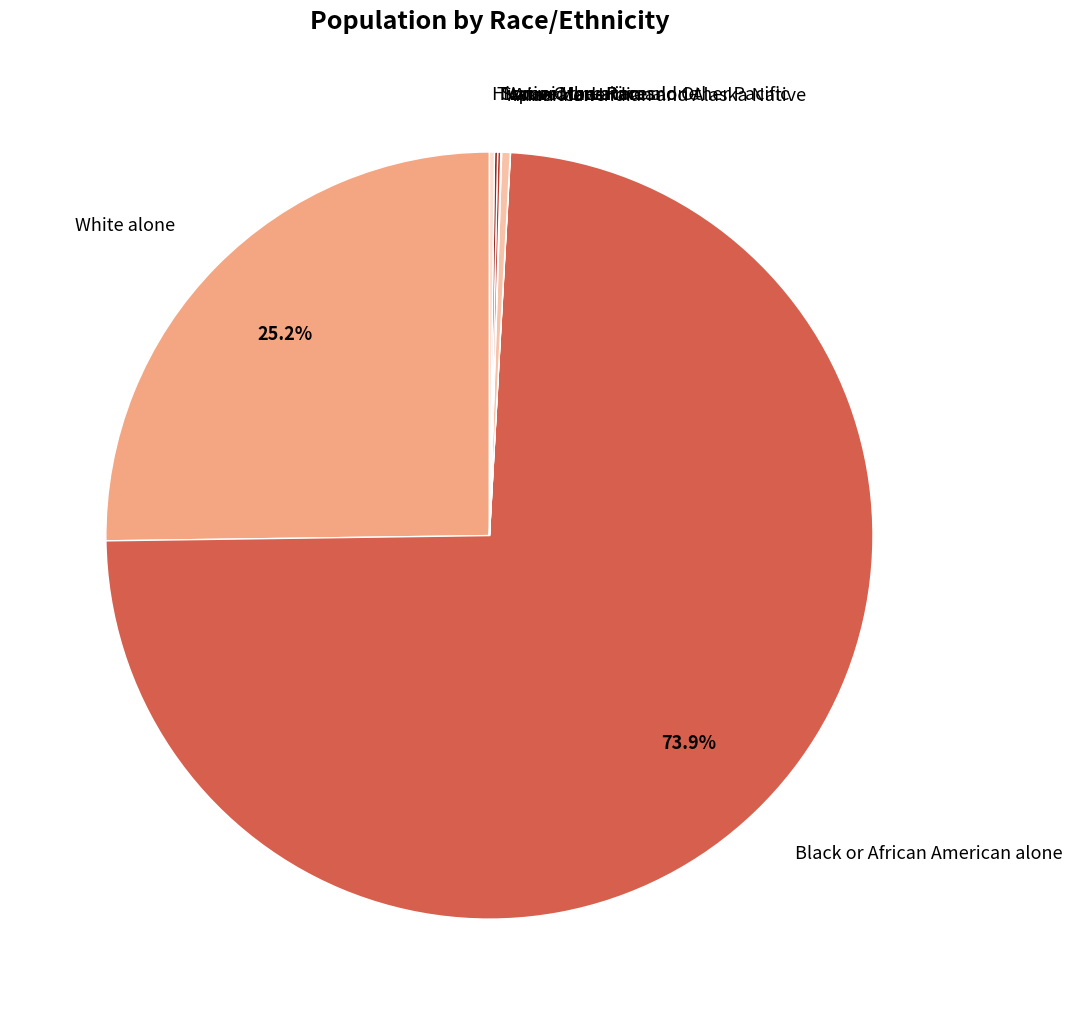

Which category accounts for the majority?

Black or African American alone